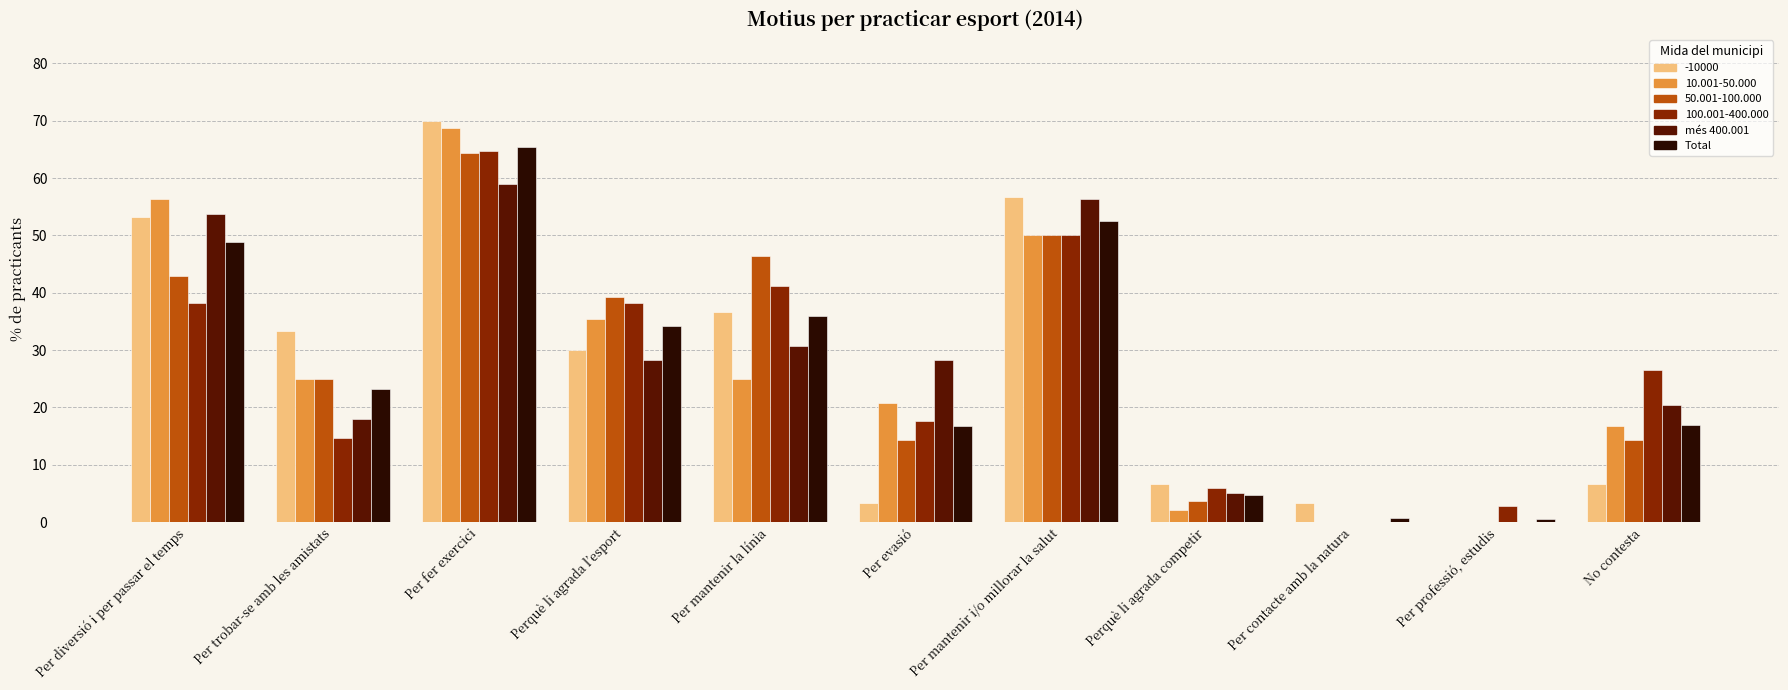

At which category is the sum across all series the highest?

Per fer exercici